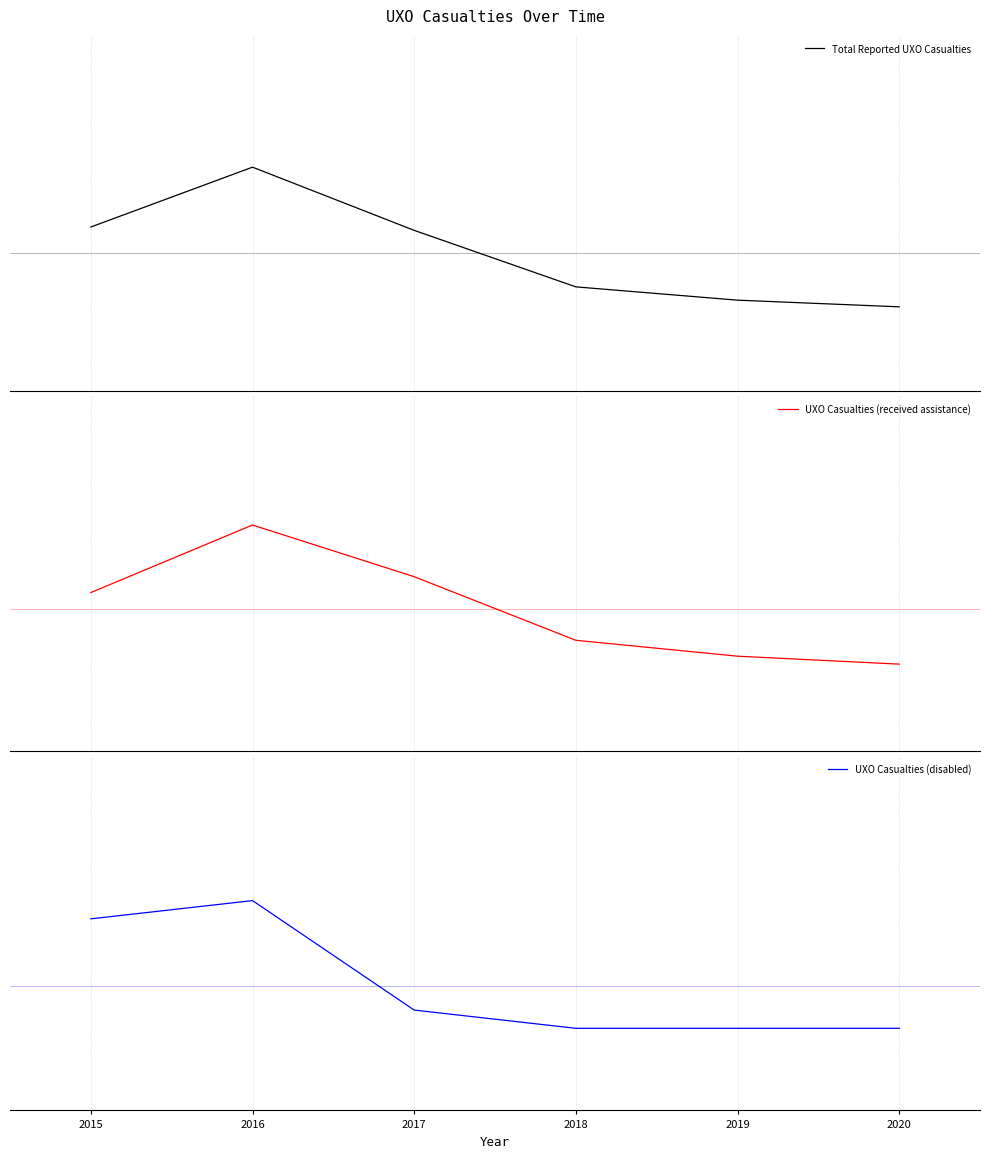

True or false: UXO Casualties (received assistance) has more than 2 interior local peaks.

False